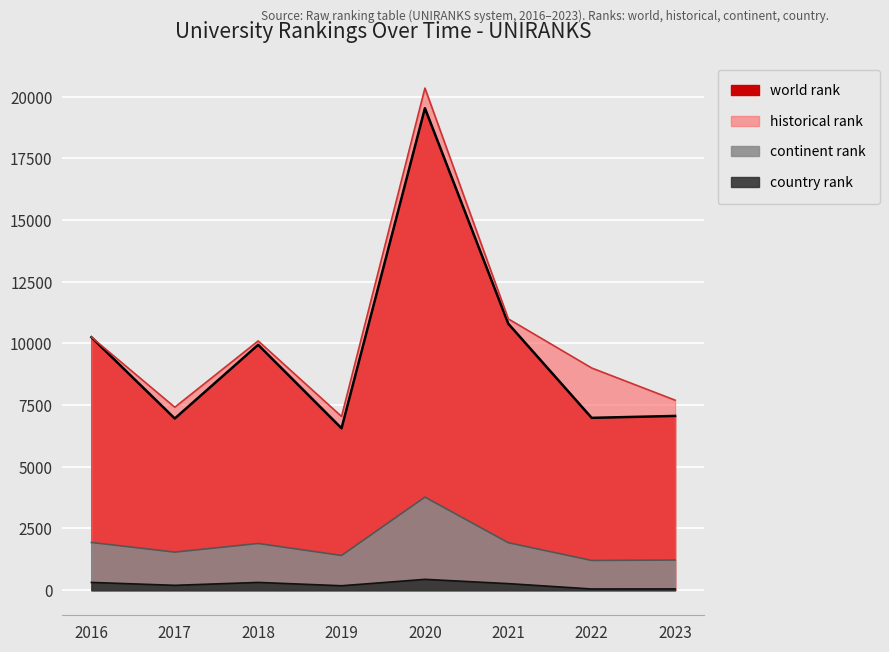

Reading right to left, extract all data points from this chart.

world rank: 2023=7062.0	2022=6984.0	2021=10800.0	2020=19535.0	2019=6563.0	2018=9946.0	2017=6958.0	2016=10253.0
continent rank: 2023=1221.0	2022=1204.0	2021=1924.0	2020=3772.0	2019=1407.0	2018=1892.0	2017=1542.0	2016=1934.0
country rank: 2023=50.0	2022=48.0	2021=265.0	2020=438.0	2019=179.0	2018=314.0	2017=196.0	2016=314.0
historical rank: 2023=7702.0	2022=9005.5	2021=10995.5	2020=20349.5	2019=7040.5	2018=10102.5	2017=7415.5	2016=10256.0